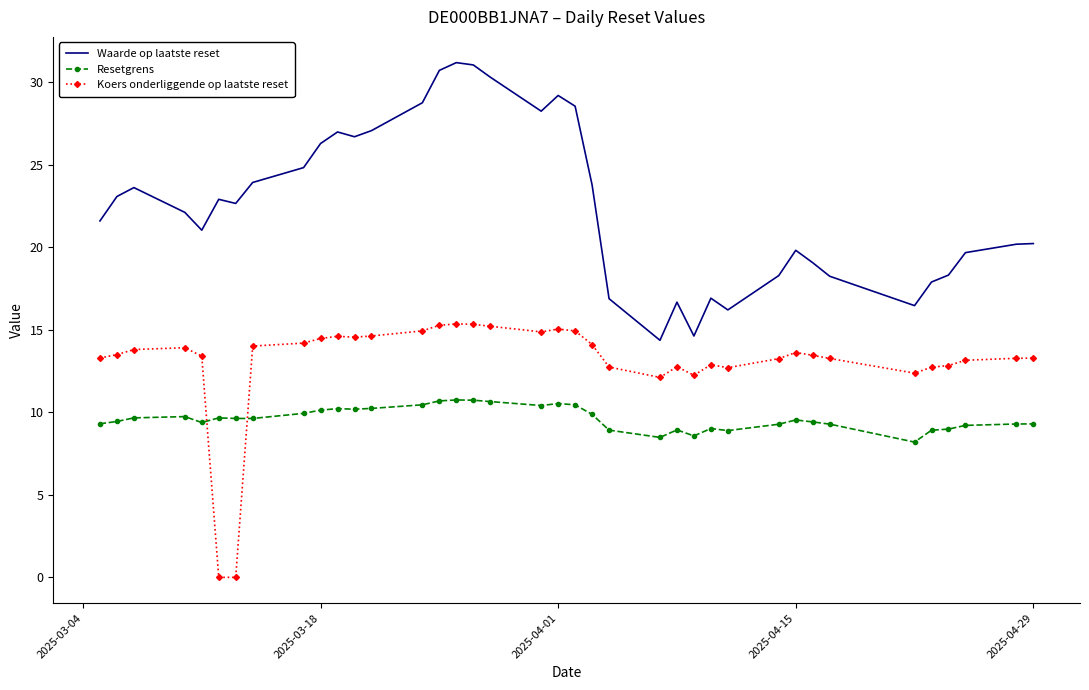

What is the greatest value displayed?

31.2